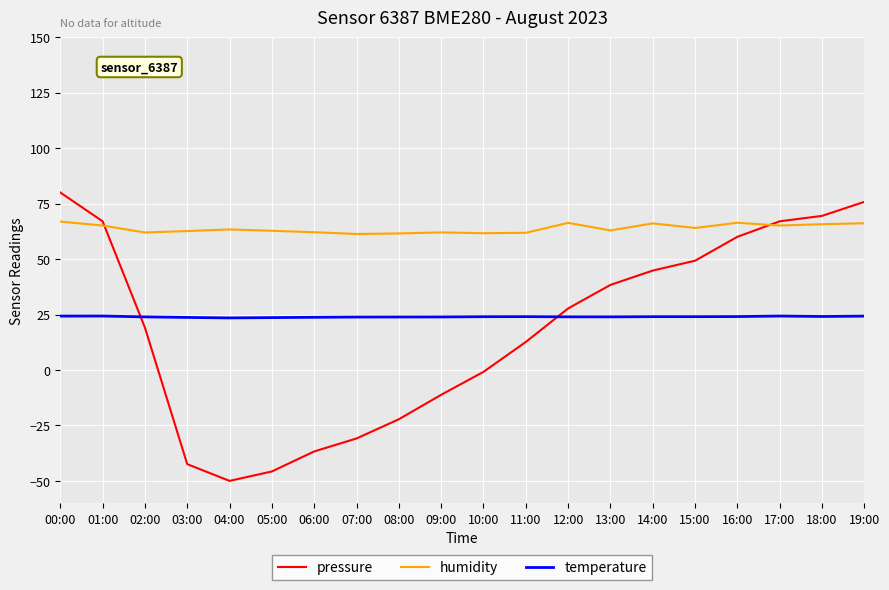

Is the value of temperature at 10:00 greater than the value of pressure at 10:00?

Yes